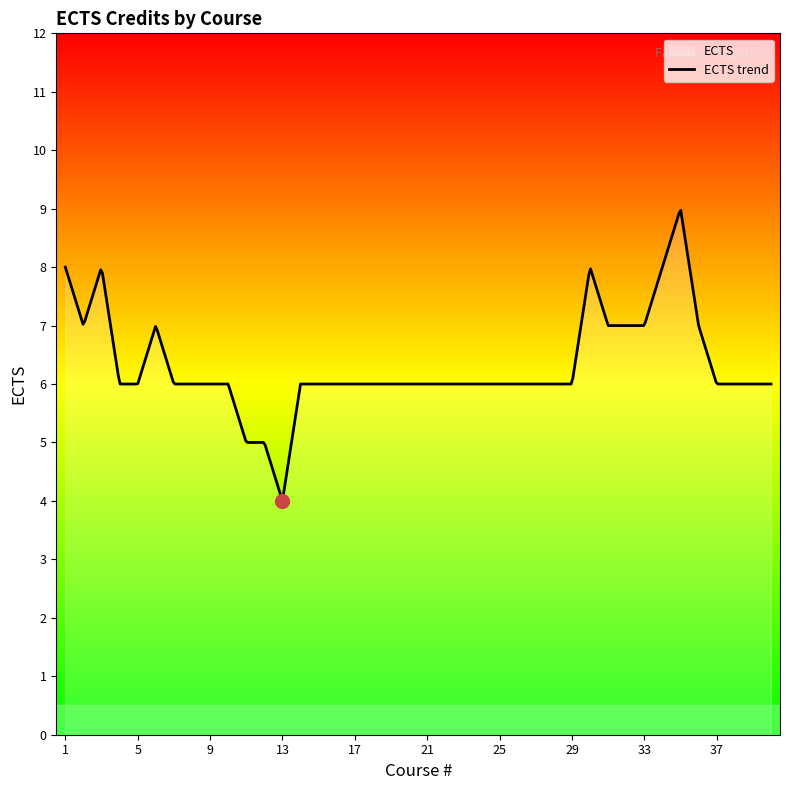

List the labels in order of value, largest first.

35, 1, 3, 30, 34, 2, 6, 31, 32, 33, 36, 4, 5, 7, 8, 9, 10, 14, 15, 16, 17, 18, 19, 20, 21, 22, 23, 24, 25, 26, 27, 28, 29, 37, 38, 39, 40, 11, 12, 13